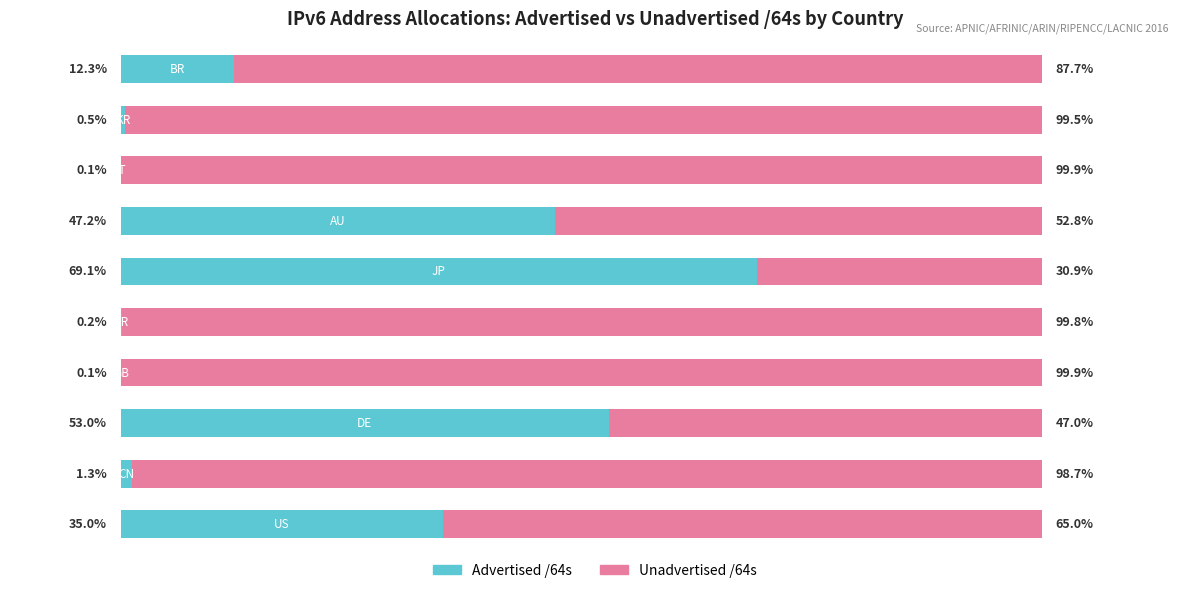

Rank the series by their maximum value, from highest to lowest.

Unadvertised /64s, Advertised /64s